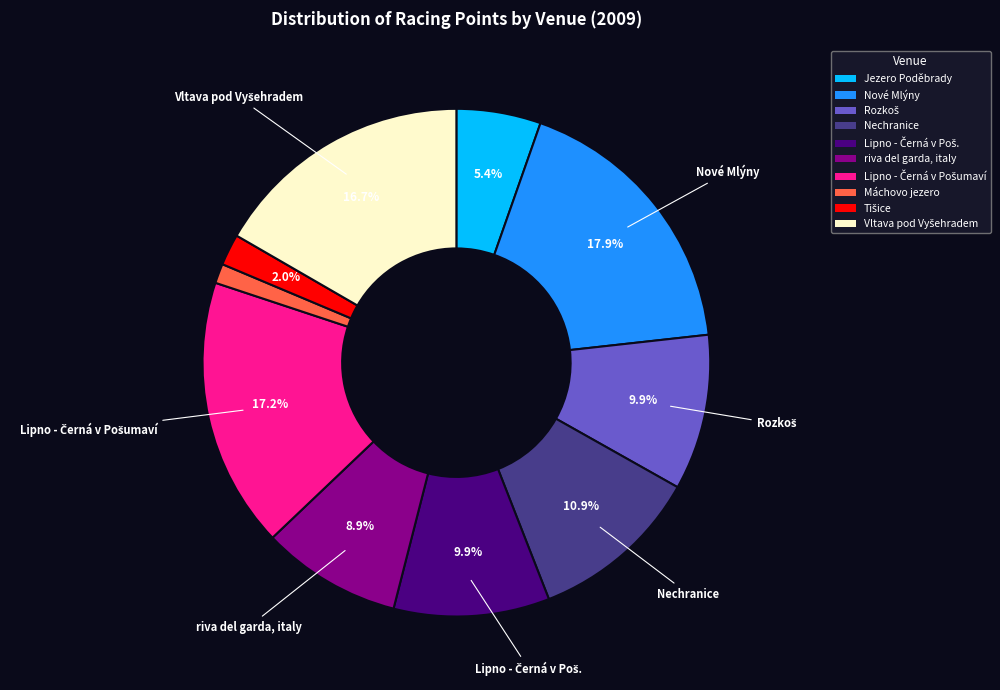

Combined, do Máchovo jezero and Nové Mlýny account for over 50%?

No